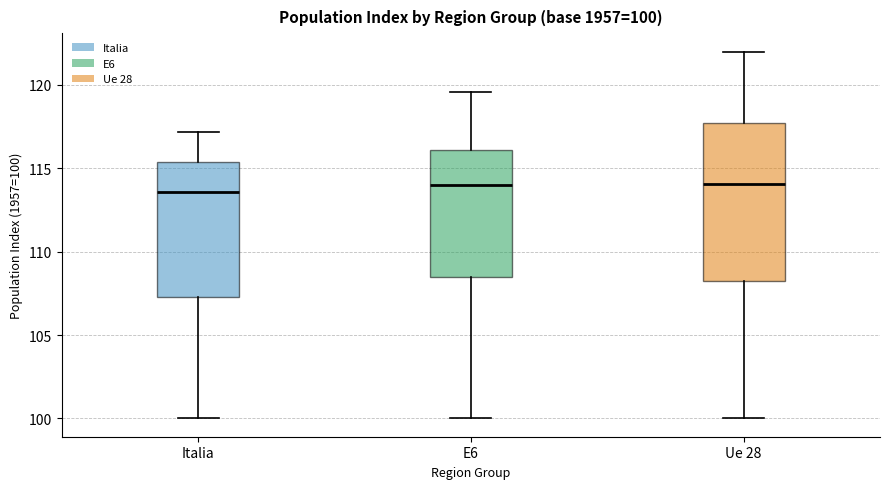

Which box is the tallest, from its lower edge to its upper edge?

Ue 28